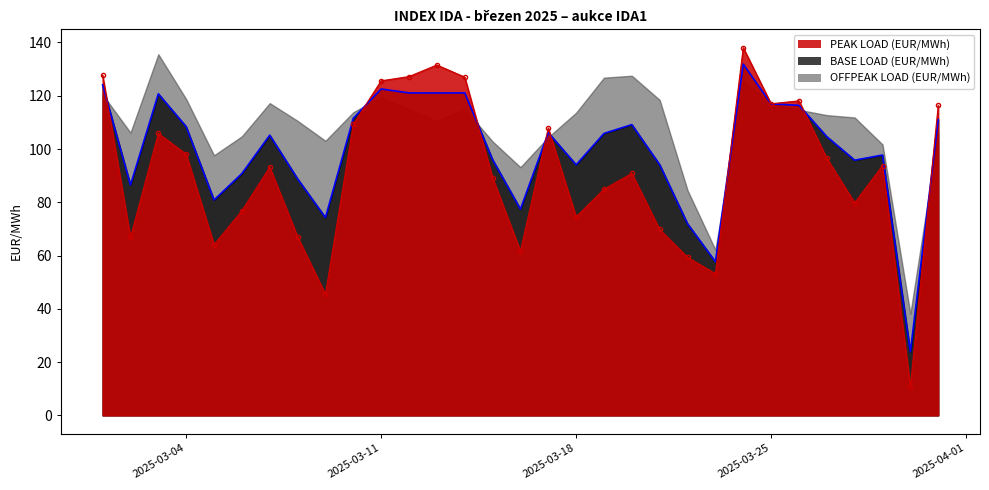

What is the minimum value for BASE LOAD (EUR/MWh)?

23.9